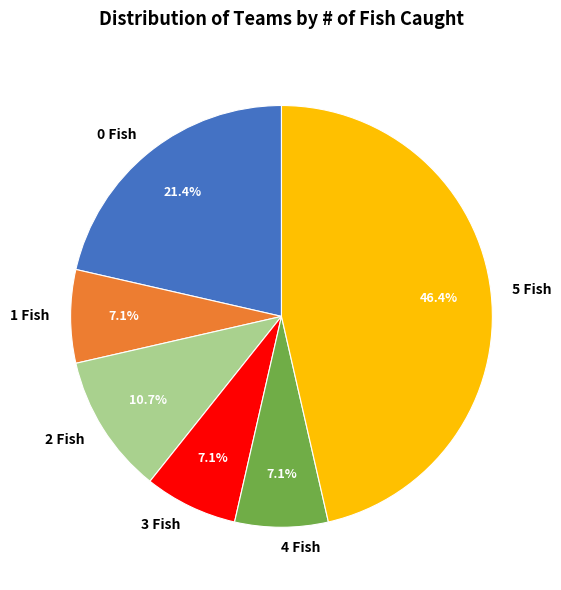

True or false: 2 Fish accounts for 1% of the total.

False